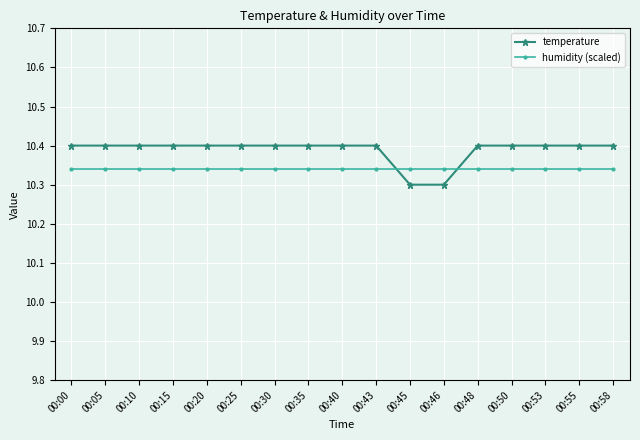

List the series in order of their overall mean, highest first.

temperature, humidity (scaled)